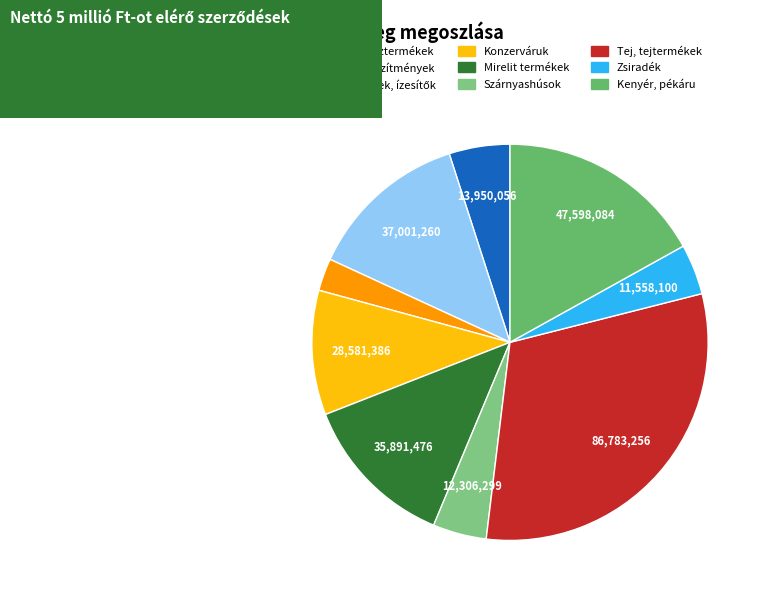

What percentage is the Szárnyashúsok slice, to the nearest percent?

4%